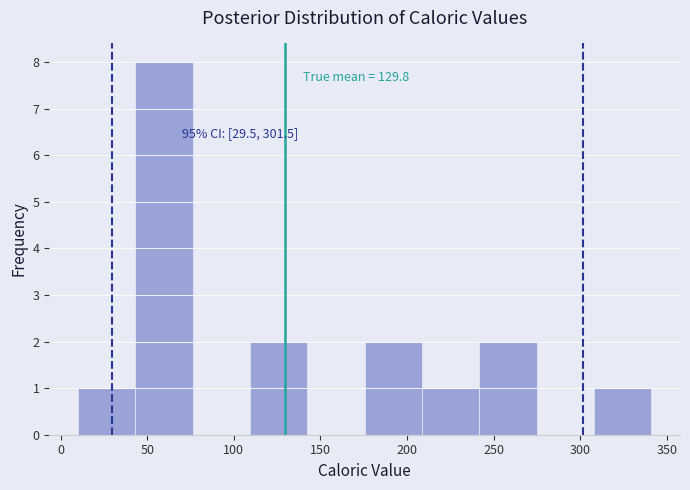

Over which range of the x-axis is the bar tallest?

45 to 75